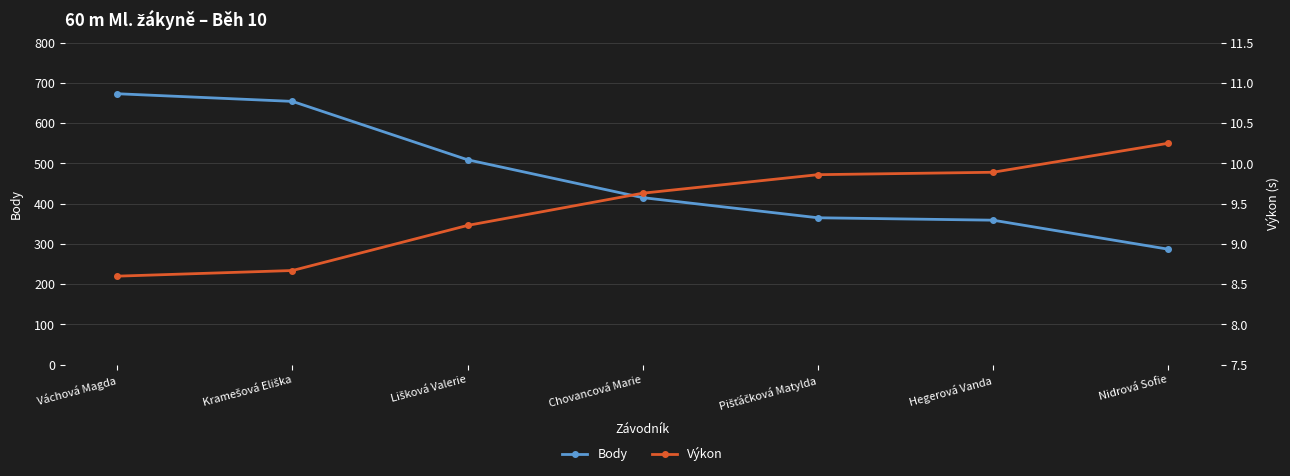

Rank the series at Hegerová Vanda from lowest to highest value.

Výkon, Body